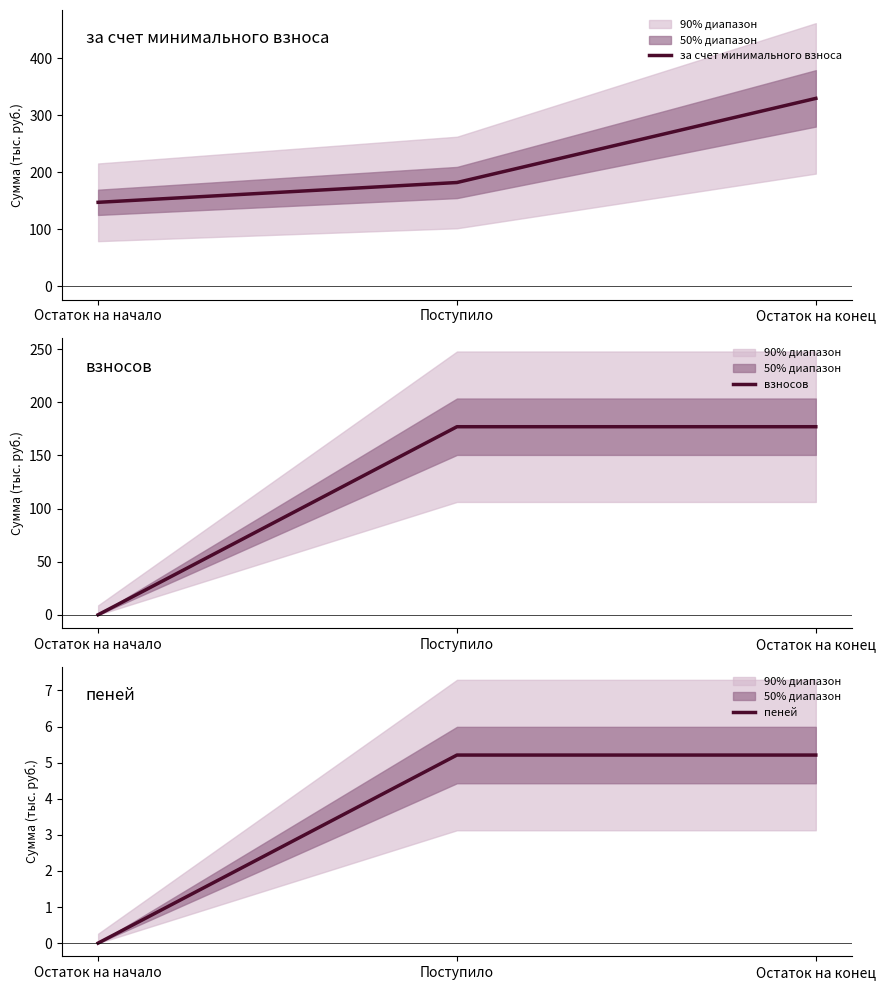

The value of взносов at Остаток на начало is 0.0. True or false?

True